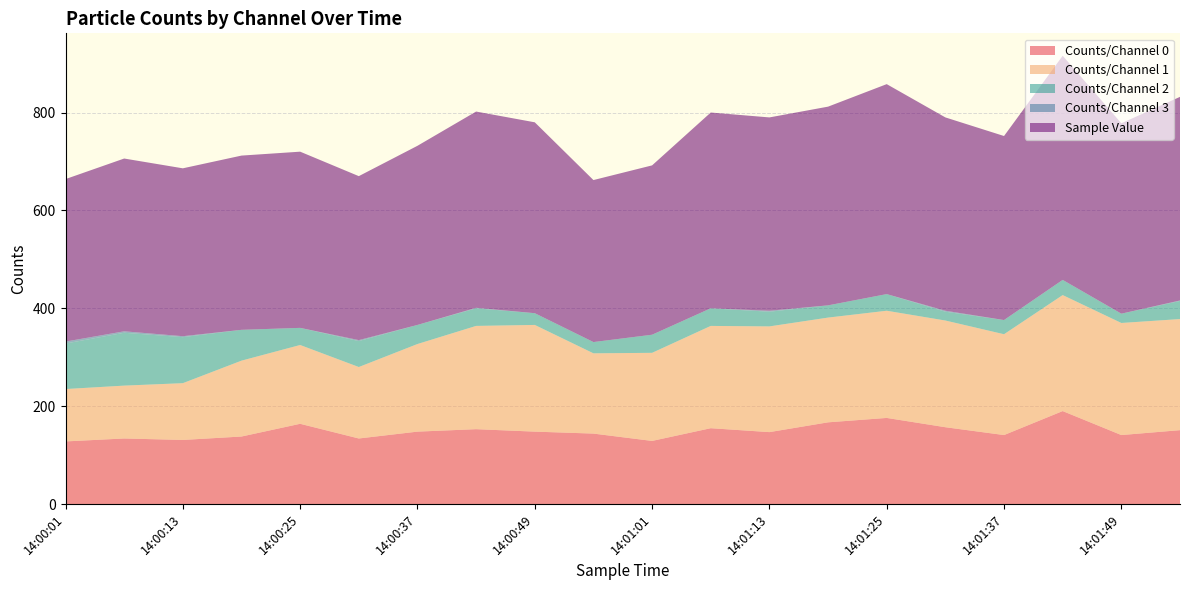

Reading right to left, what are all the values shown in this chart?

Counts/Channel 0: 151	141	190	141	157	176	167	147	155	129	144	148	153	148	134	164	138	131	134	128
Counts/Channel 1: 227	229	237	206	218	219	214	216	209	180	164	218	211	179	146	161	155	116	108	107
Counts/Channel 2: 37	19	31	29	18	34	25	30	36	37	23	24	36	39	53	35	63	94	108	93
Counts/Channel 3: 1	0	0	0	2	0	0	2	0	0	0	0	1	0	2	0	0	2	3	4
Sample Value: 416	389	458	376	395	429	406	395	400	346	331	390	401	366	335	360	356	343	353	332